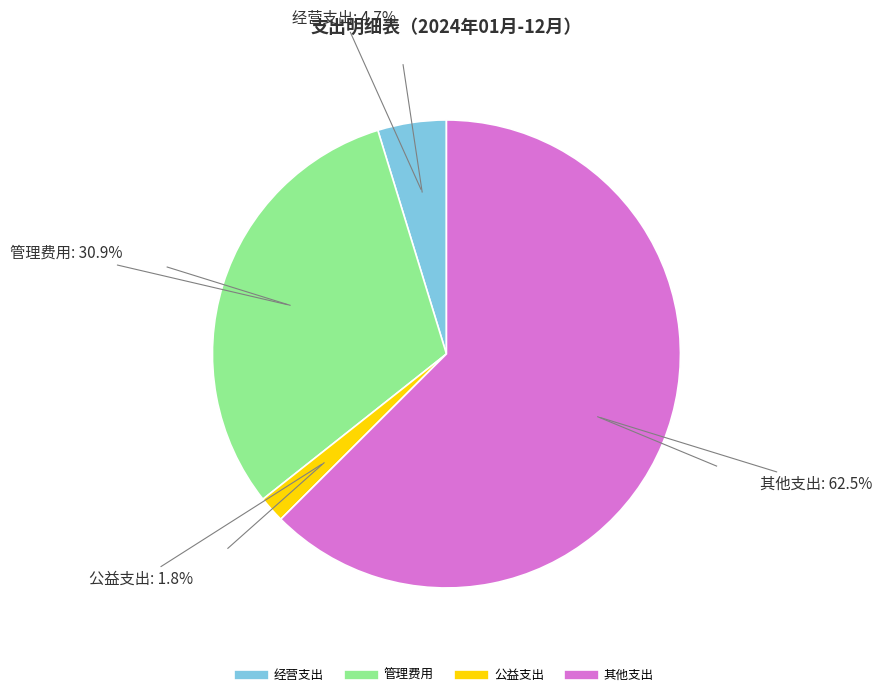

Which has a higher value, 经营支出 or 管理费用?

管理费用